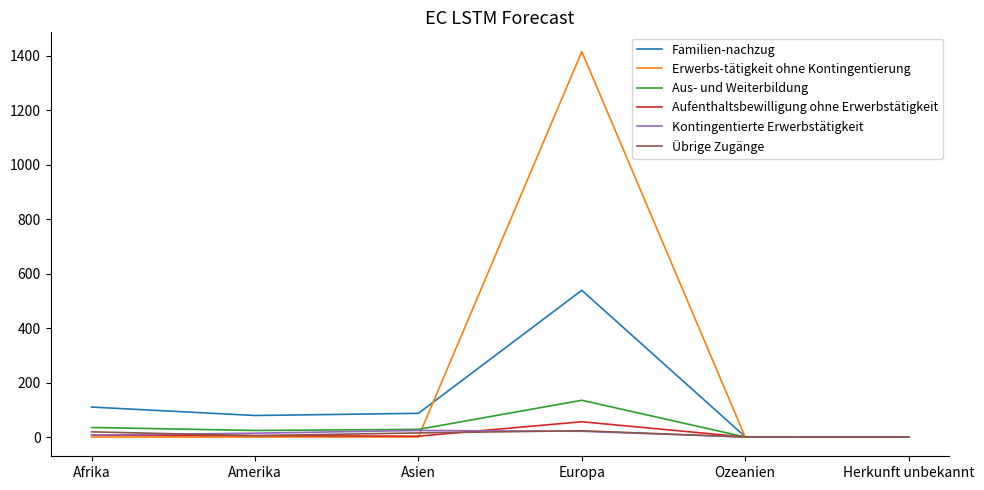

The Kontingentierte Erwerbstätigkeit series shows 0 at Ozeanien. True or false?

True